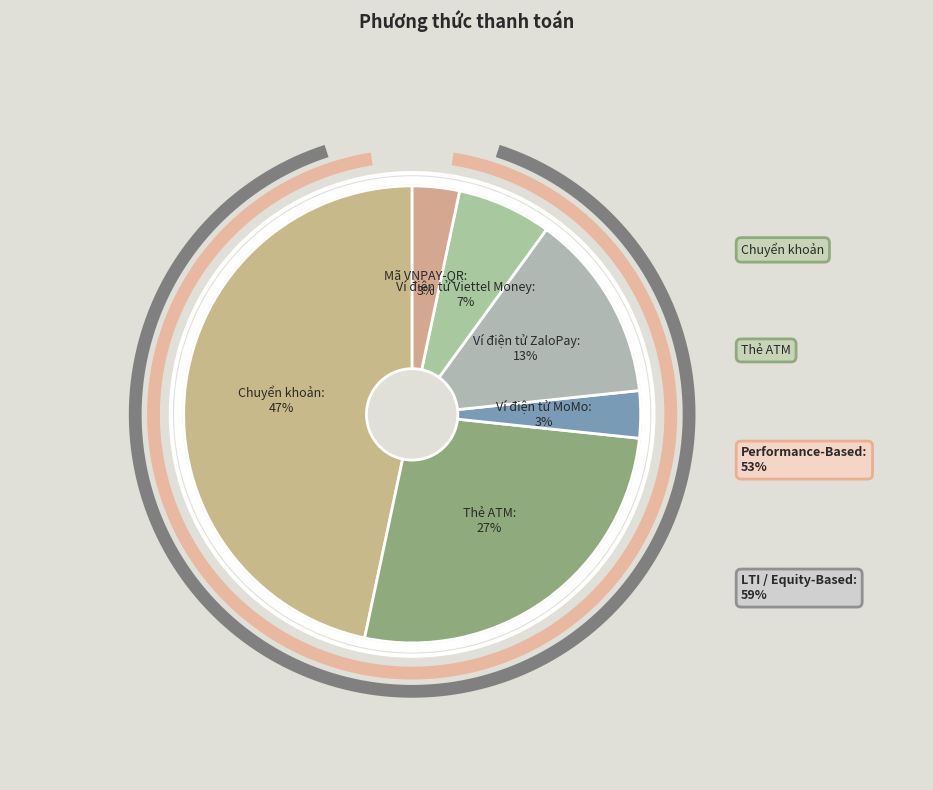

Which slice is the smallest?

Ví điện tử MoMo